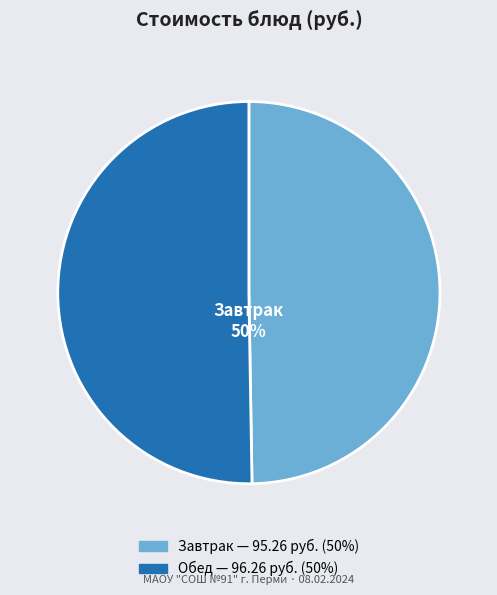

How many slices are in this pie chart?

2